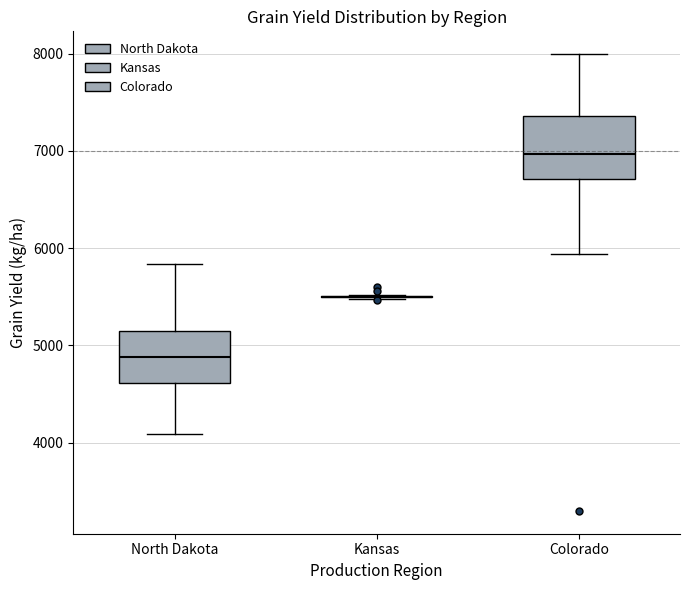

Reading left to right, transcribe this box plot: for each box, give where its median line is, the range the box spans, and where its two whiskers end, as read against the y-axis. The values are not printed on the chart, so give them approximately, as read against the axis.

North Dakota: median 4900, box 4600 to 5100, whiskers 4100 to 5800
Kansas: box collapsed to a line at 5500, whiskers 5500 to 5500
Colorado: median 7000, box 6700 to 7400, whiskers 5900 to 8000